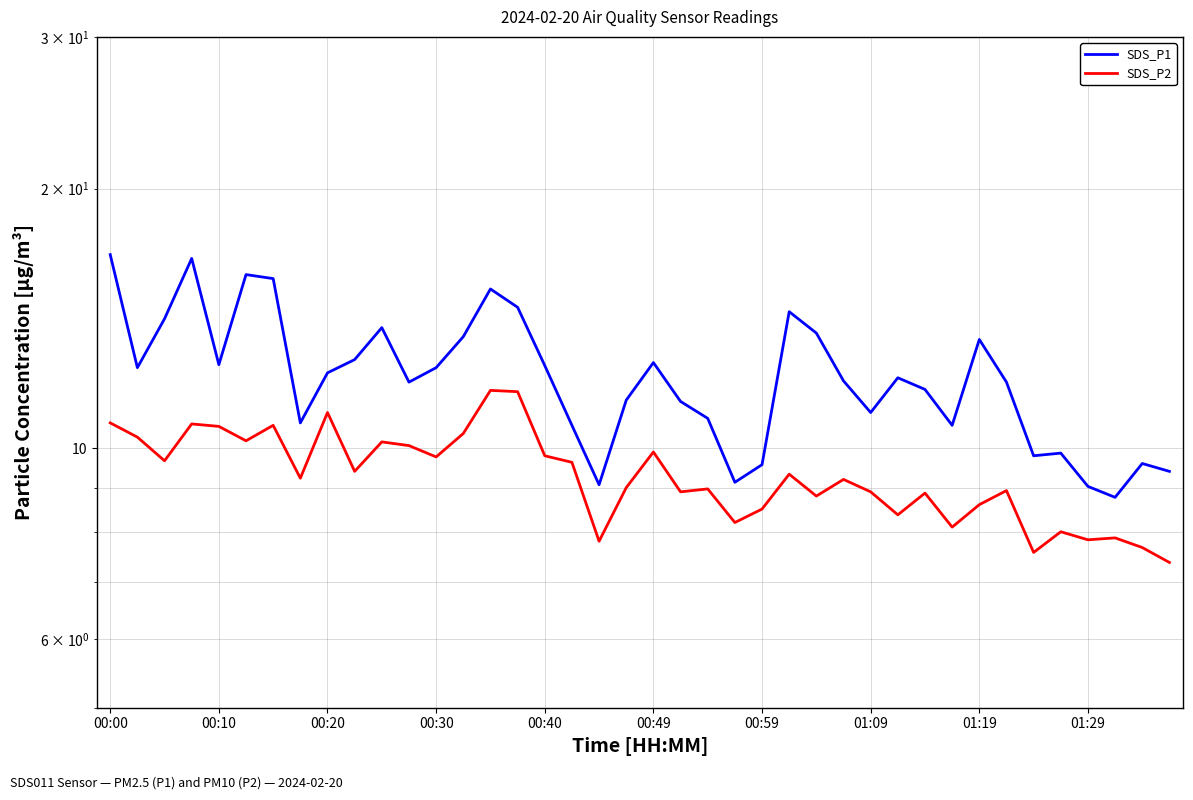

In SDS_P1, how many points are higher than both neighbors (excluding endpoints)?

10